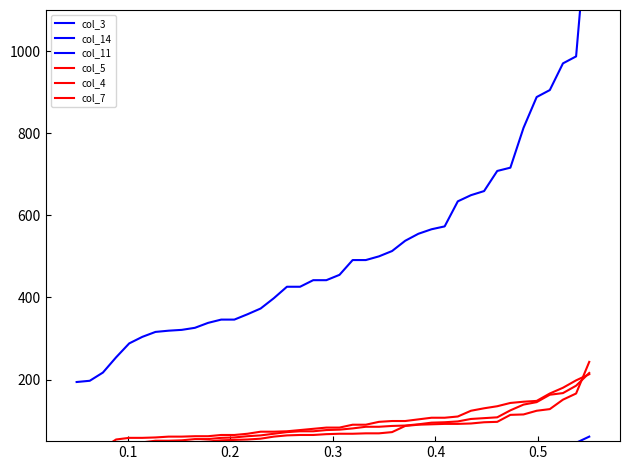

What is the lowest value of the col_11 series?

7